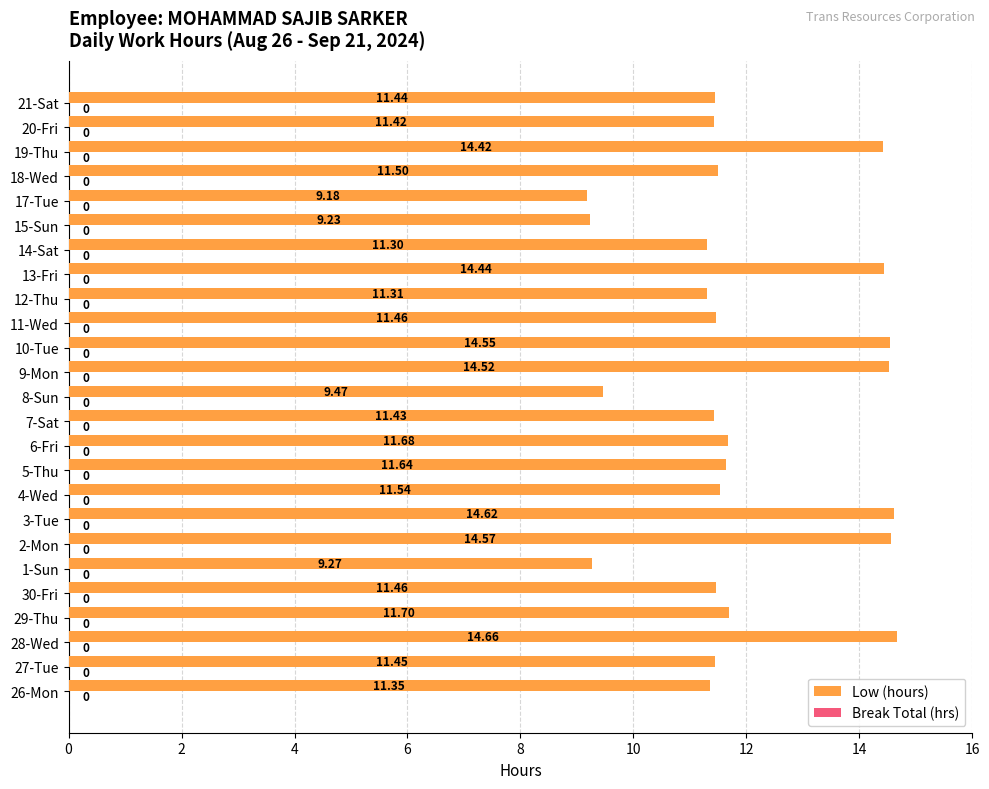

Between 20-Fri and 12-Thu, which is larger?

20-Fri